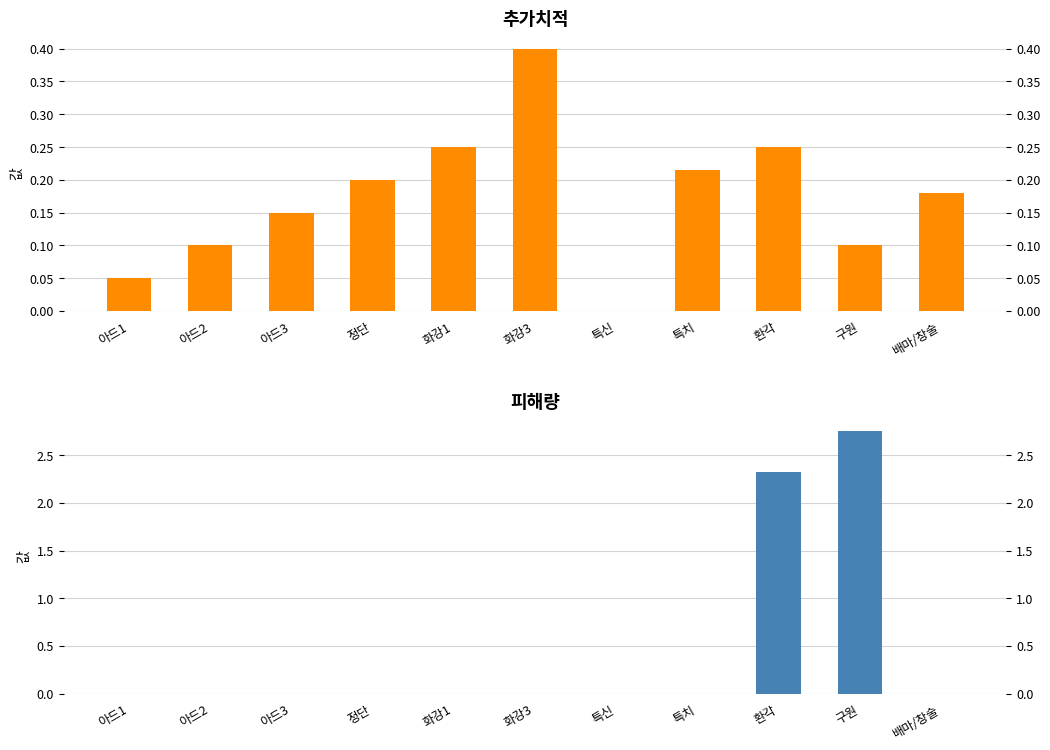

Rank the series by their maximum value, from highest to lowest.

피해량, 추가치적